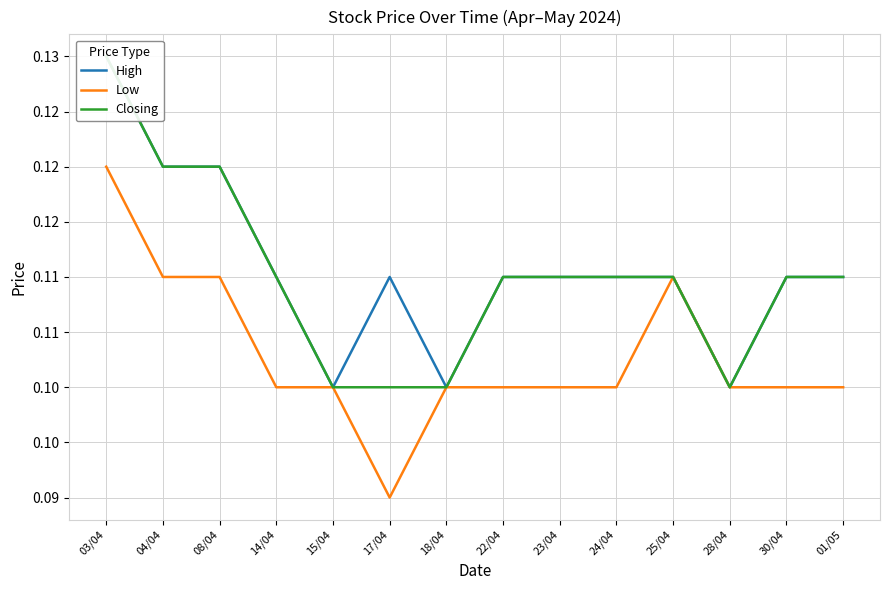

Where is Low nearest to the value 0?

17/04